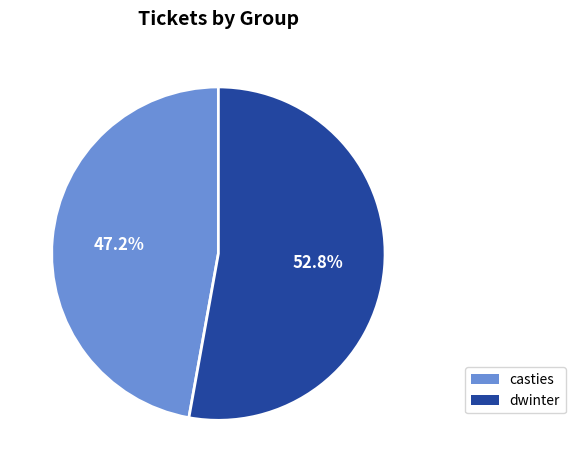

The dwinter slice represents 53% of the pie. True or false?

True